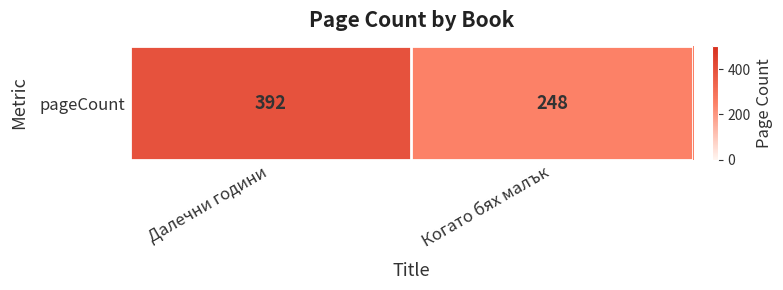

Rank the categories by value from lowest to highest.

Когато бях малък, Далечни години